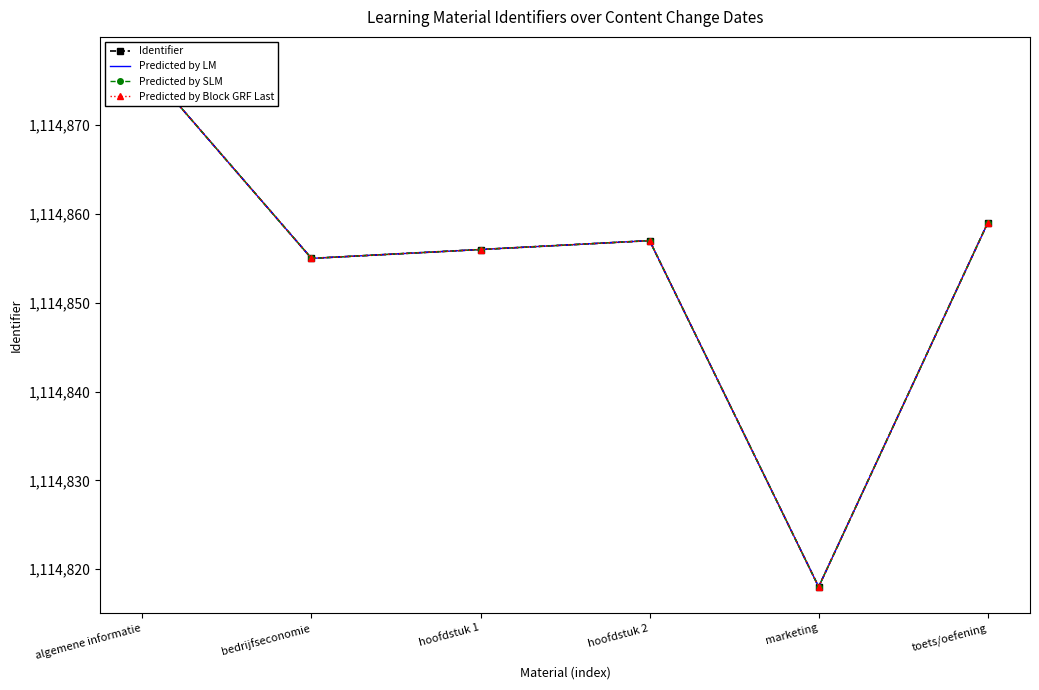

Which series has the widest spread of values?

Identifier